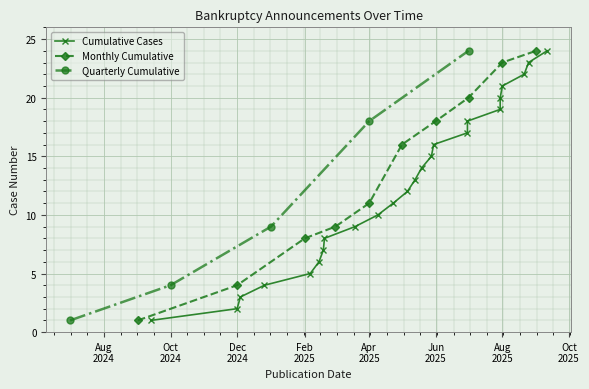

What is the label of the 23rd point from the left?

2025-08-25